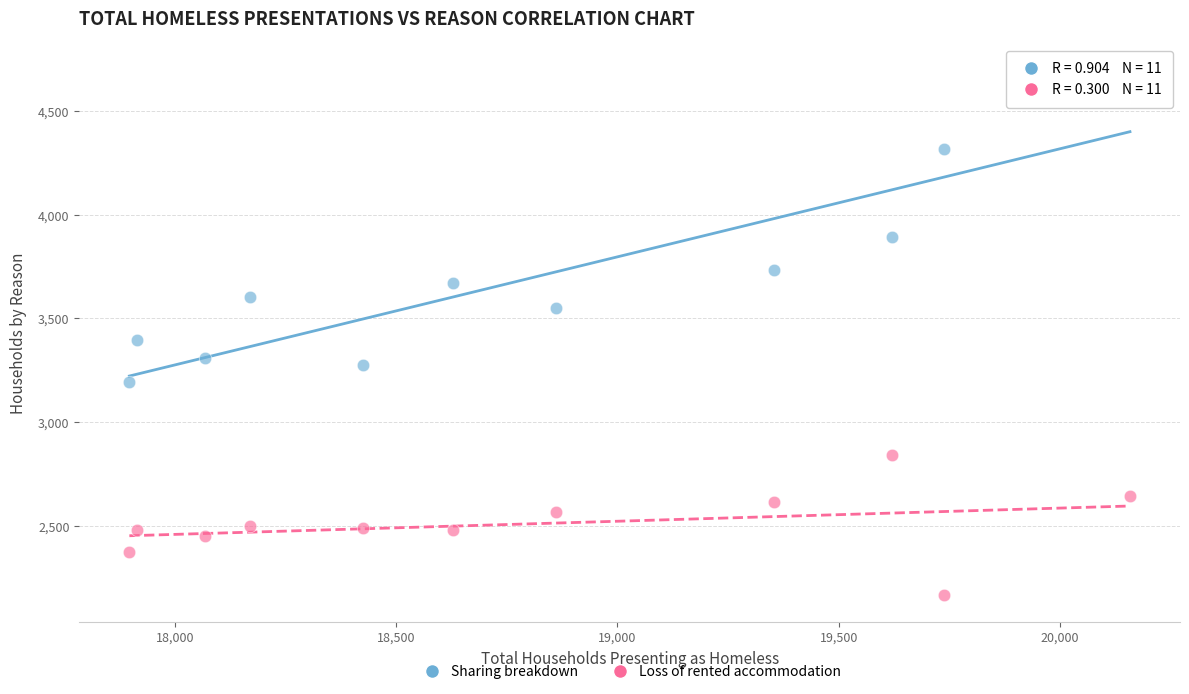

Which series has the widest spread of Y values?

Sharing breakdown